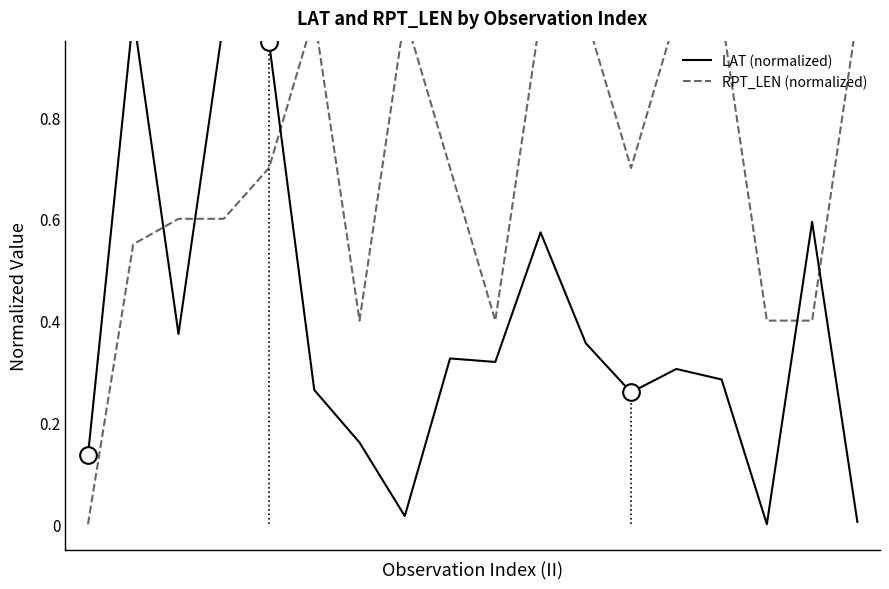

How many values in LAT (normalized) are above zero?

17